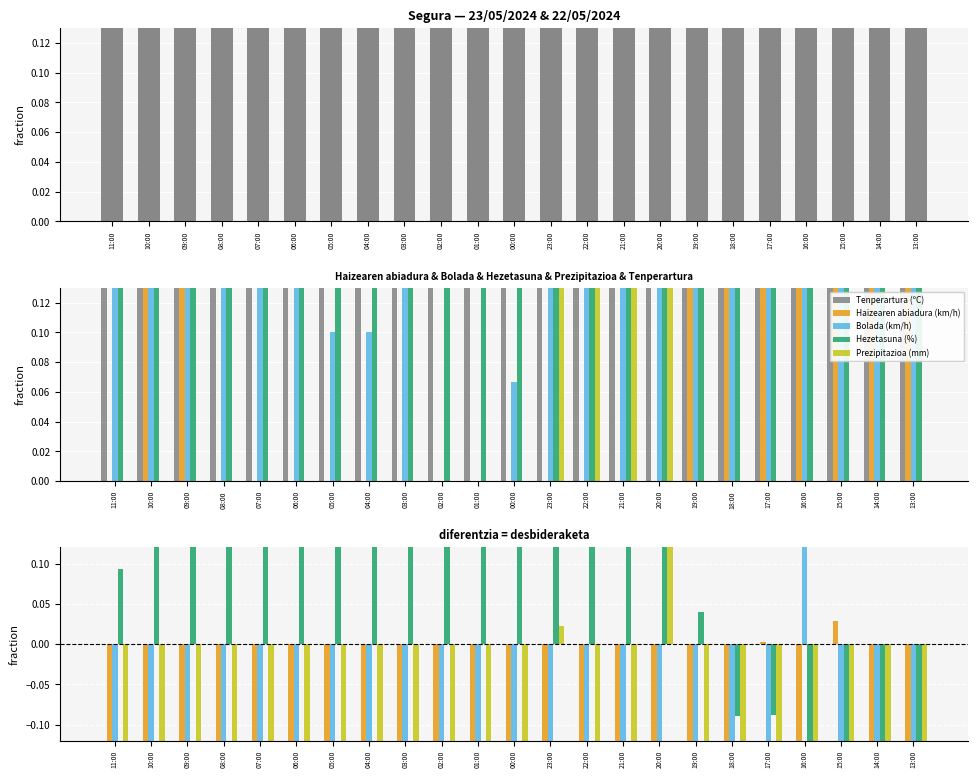

Which series changed the most between 06:00 and 16:00?

Hezetasuna (%)